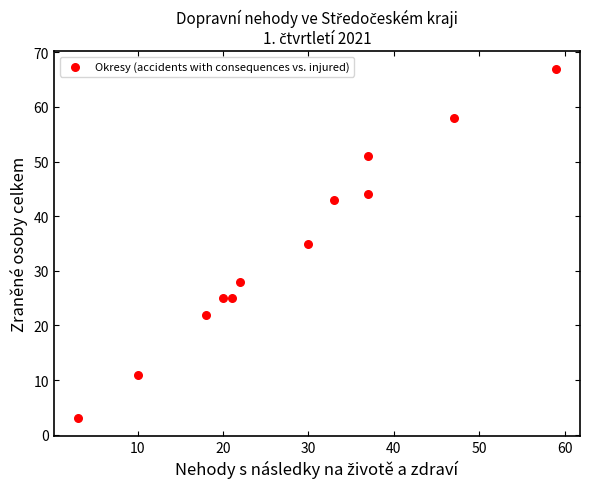

What is the range of Y values (max minus min)?

64